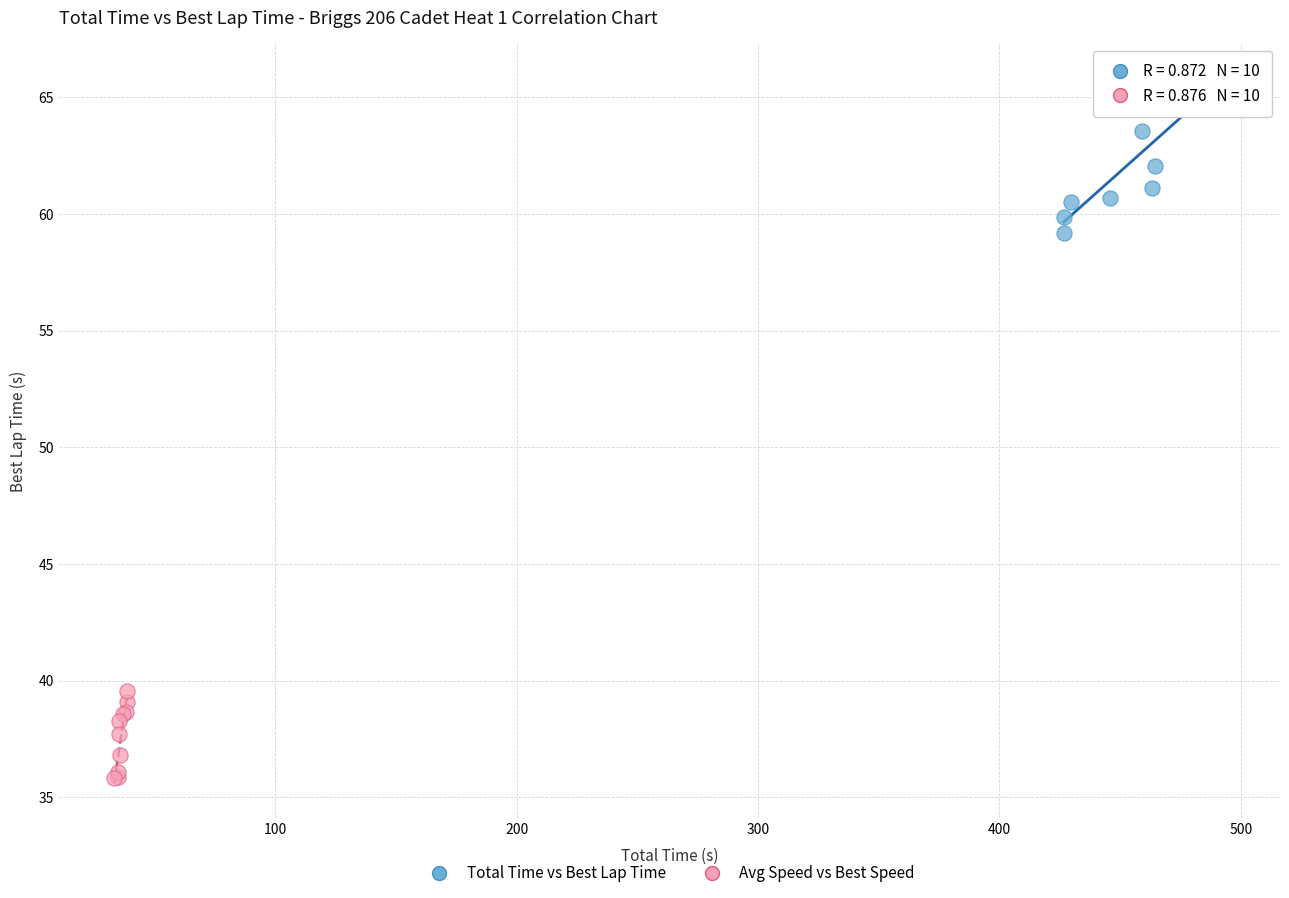

Which series reaches the maximum Y coordinate?

Total Time vs Best Lap Time